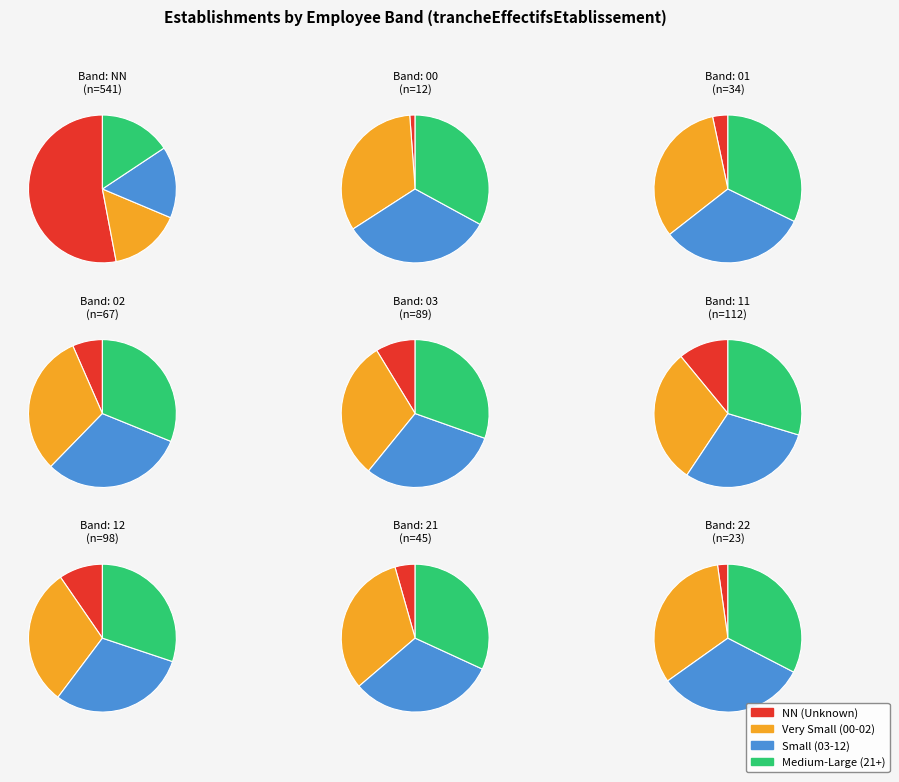

Which slice represents more than half of the pie?

NN